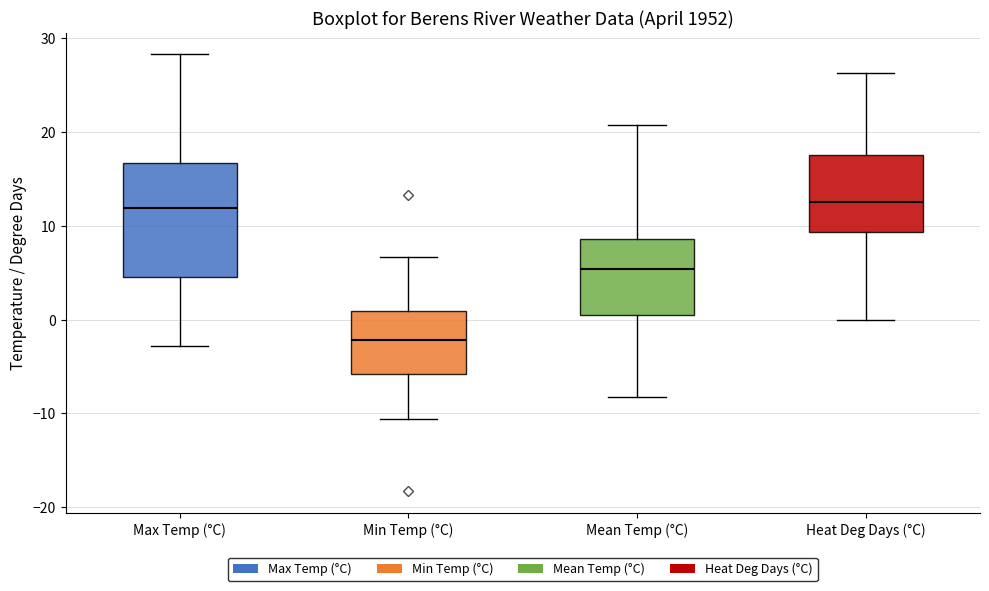

Reading left to right, transcribe this box plot: for each box, give where its median line is, the range the box spans, and where its two whiskers end, as read against the y-axis. The values are not printed on the chart, so give them approximately, as read against the axis.

Max Temp (°C): median 12, box 5 to 17, whiskers -3 to 28
Min Temp (°C): median -2, box -6 to 1, whiskers -11 to 7
Mean Temp (°C): median 5, box 0 to 9, whiskers -8 to 21
Heat Deg Days (°C): median 13, box 9 to 18, whiskers 0 to 26